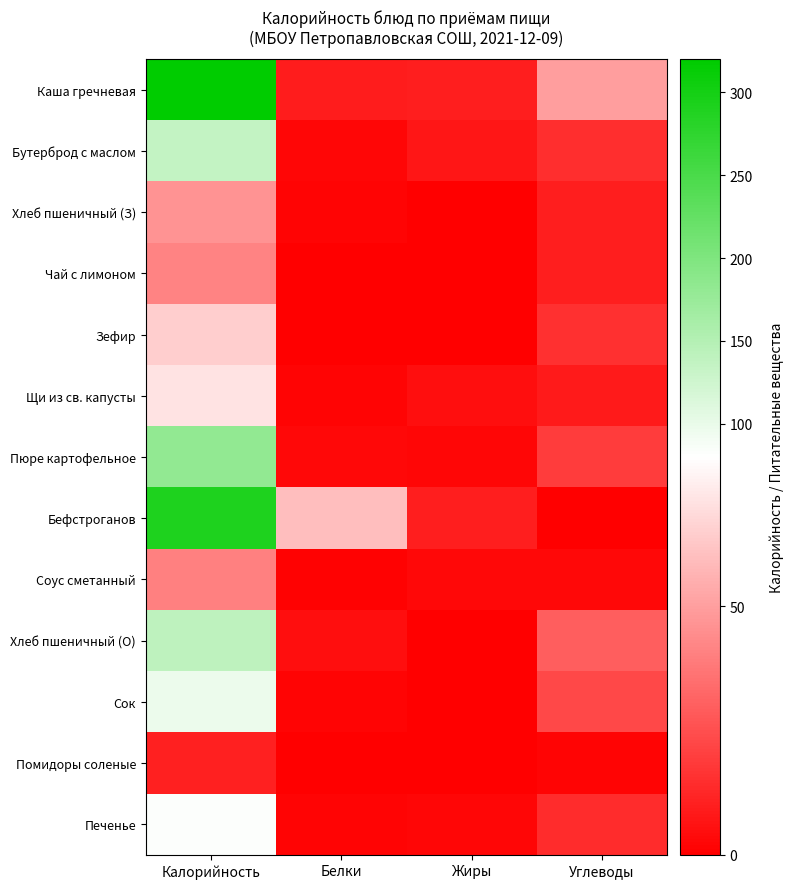

How many data points does each series have?

4